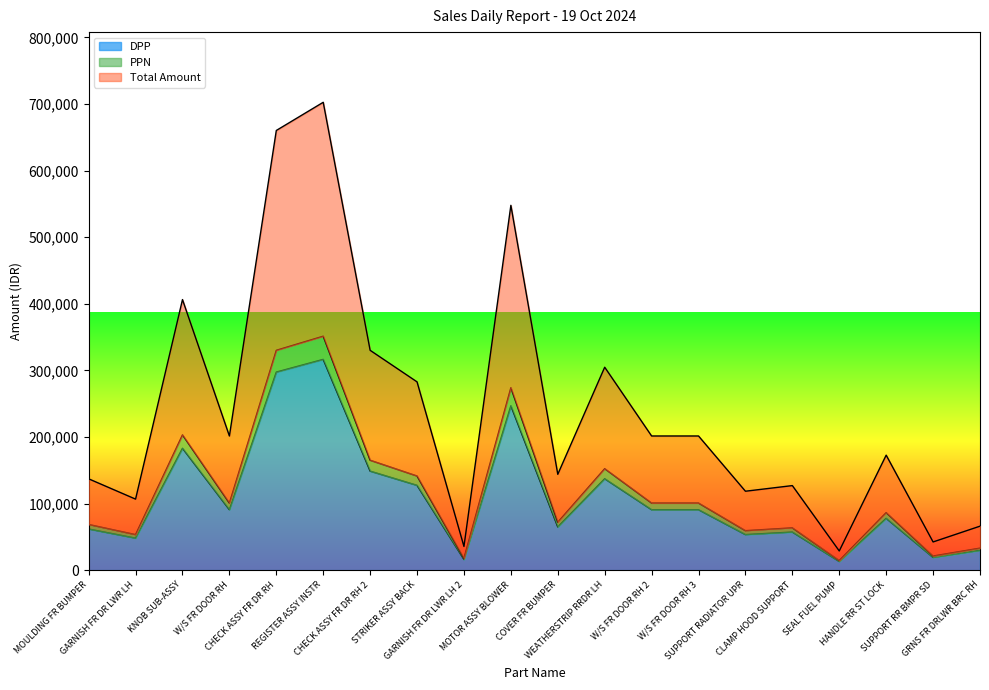

What is the approximate value of DPP at W/S FR DOOR RH 2?

90761.0